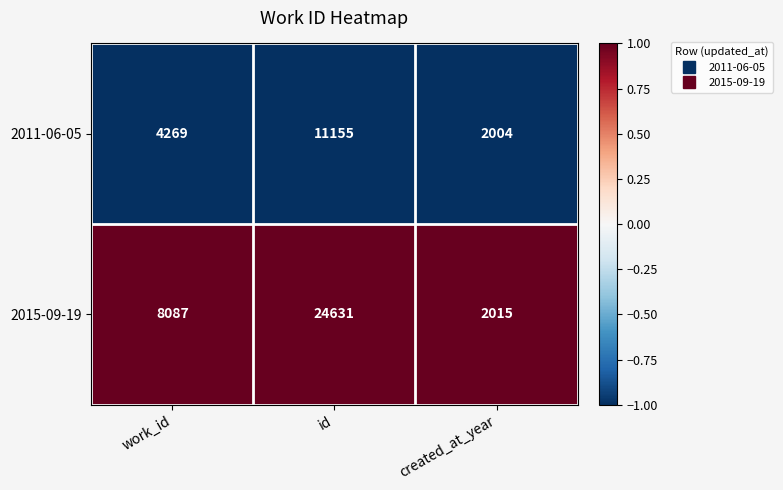

Rank the series by their maximum value, from lowest to highest.

2011-06-05, 2015-09-19